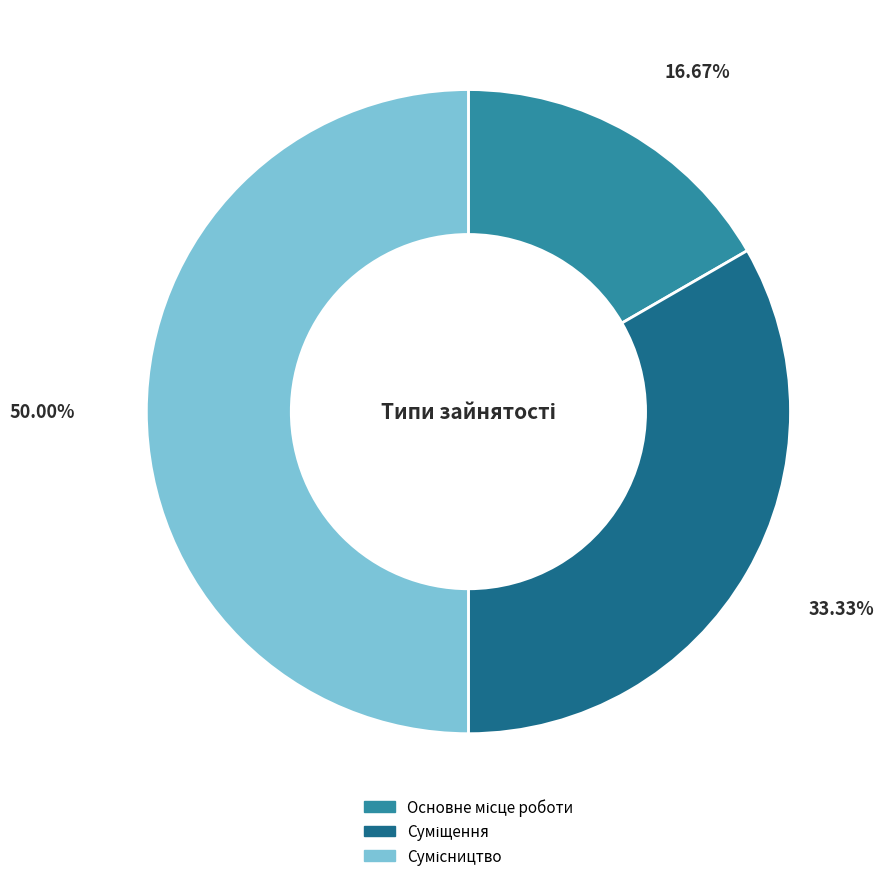

What percentage is the Основне місце роботи slice, to the nearest percent?

17%